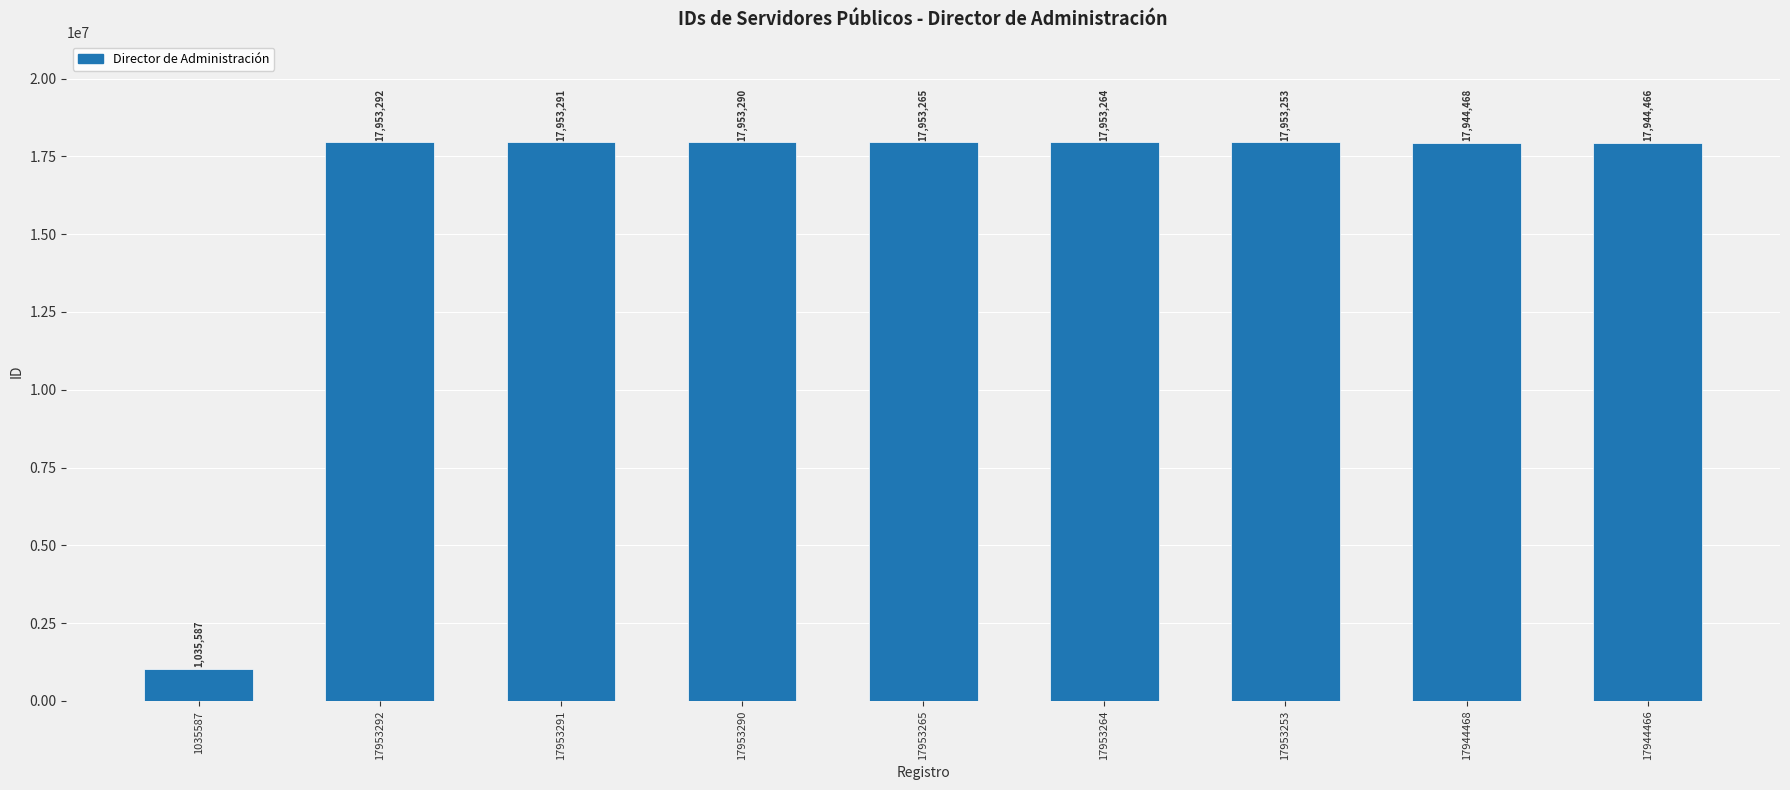

Reading left to right, transcribe all the data shown in this chart.

1035587=1035587	17953292=17953292	17953291=17953291	17953290=17953290	17953265=17953265	17953264=17953264	17953253=17953253	17944468=17944468	17944466=17944466